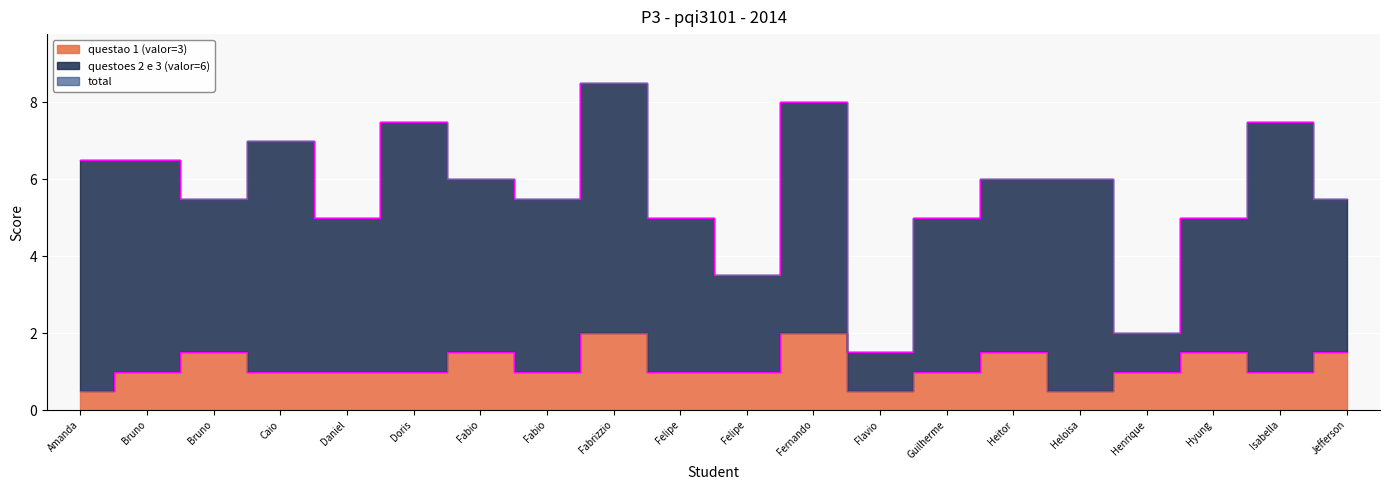

In total, how many points are higher than both neighbors (excluding endpoints)?

5